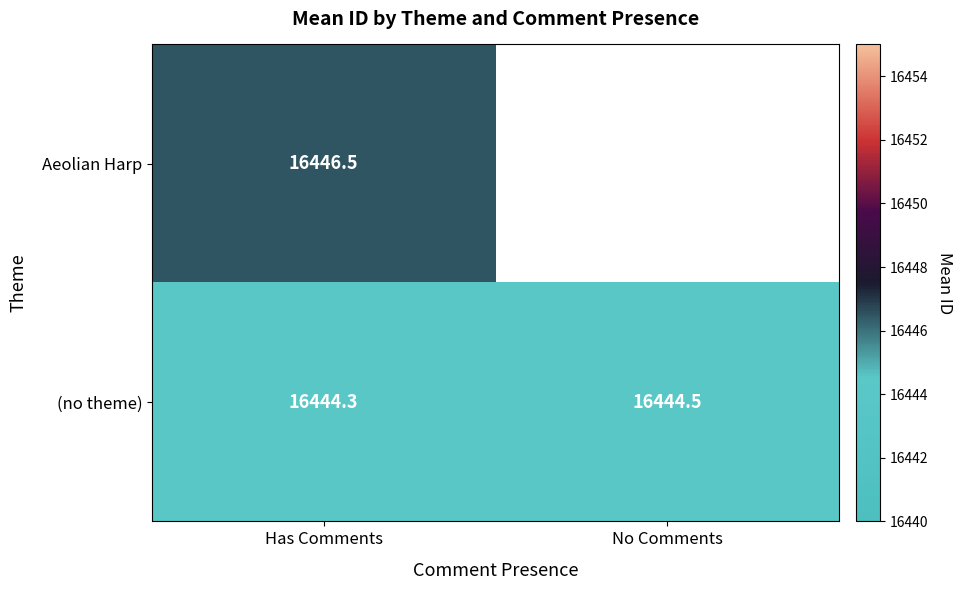

What is the difference between the (no theme) values at Has Comments and No Comments?

0.2